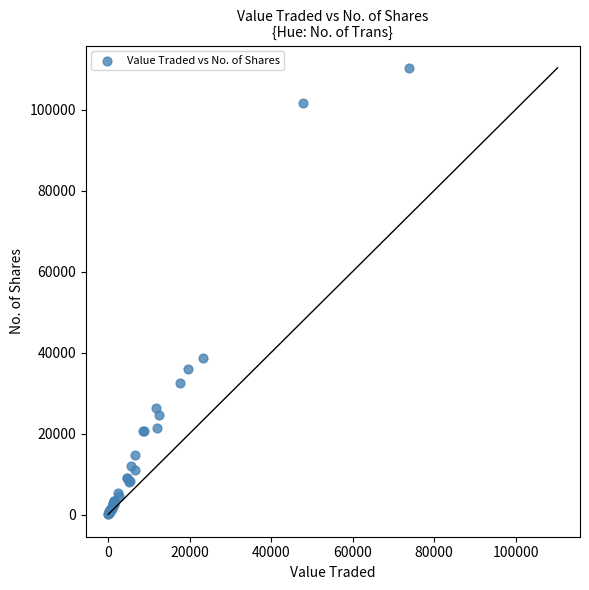

What Y value in the scatter plot is closest to 55185?

38738